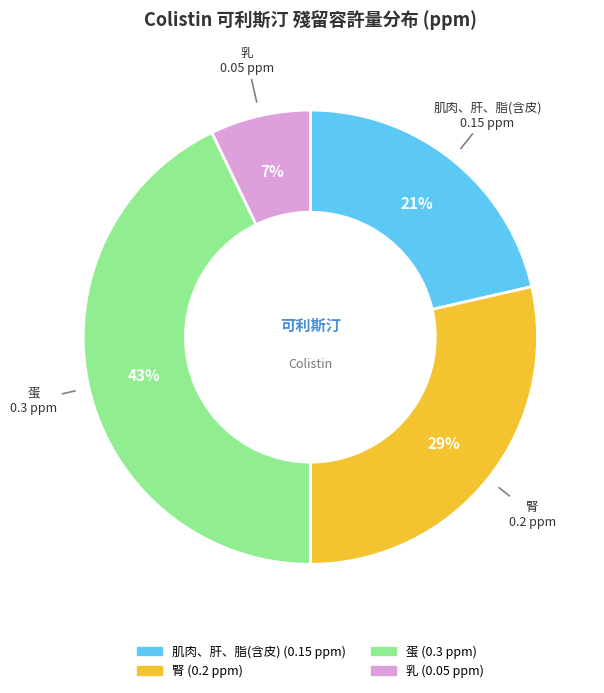

Rank the categories by value from lowest to highest.

乳, 肌肉、肝、脂(含皮), 腎, 蛋